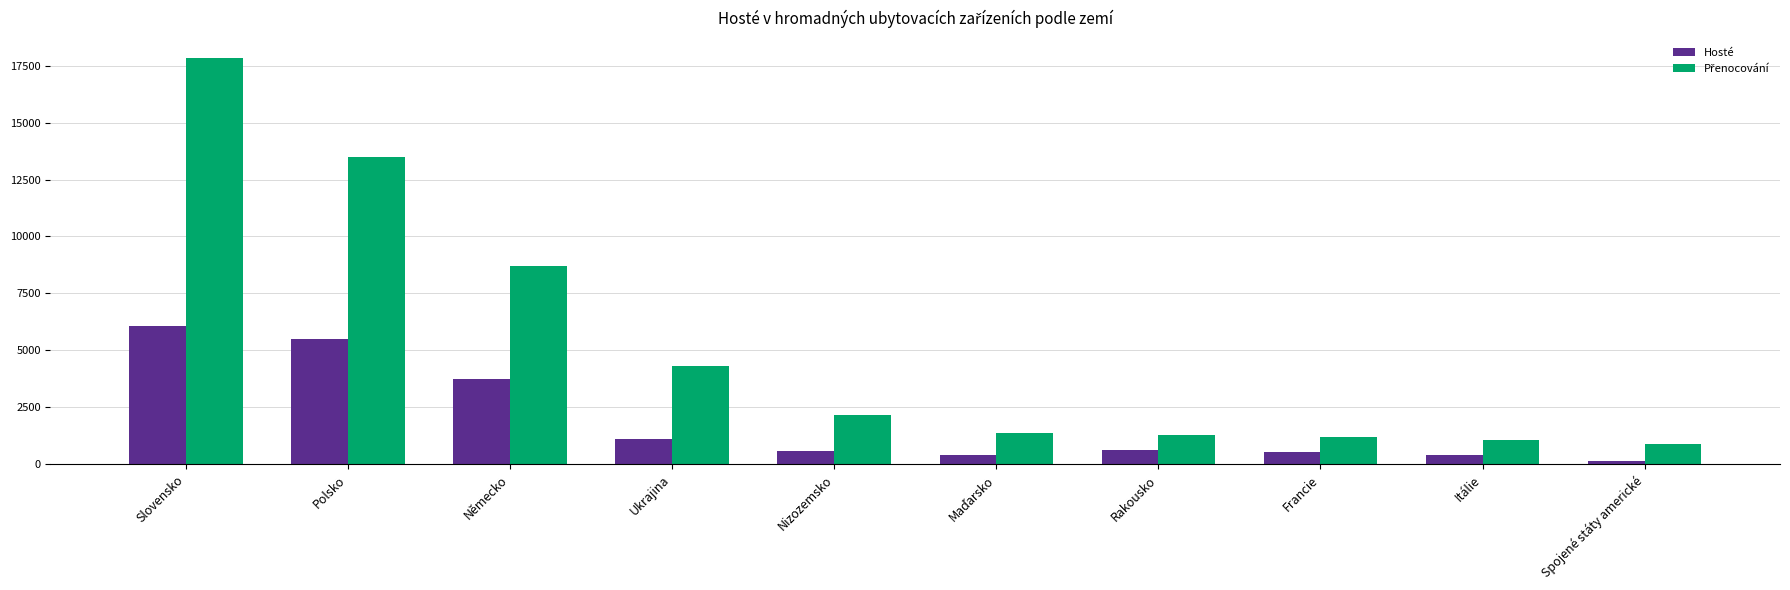

What is the maximum value shown in the chart?

17809